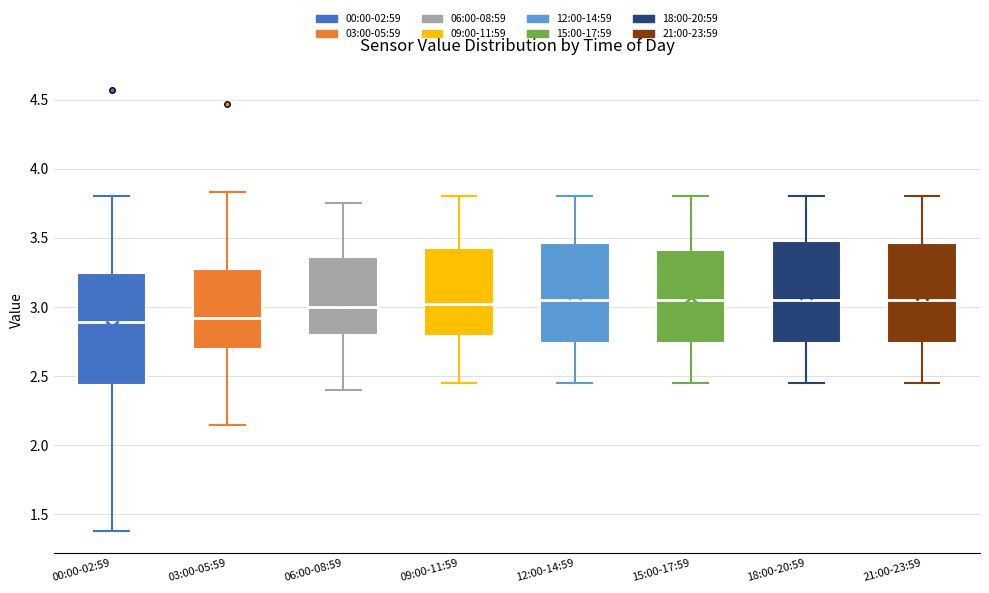

Which box is the tallest, from its lower edge to its upper edge?

00:00-02:59